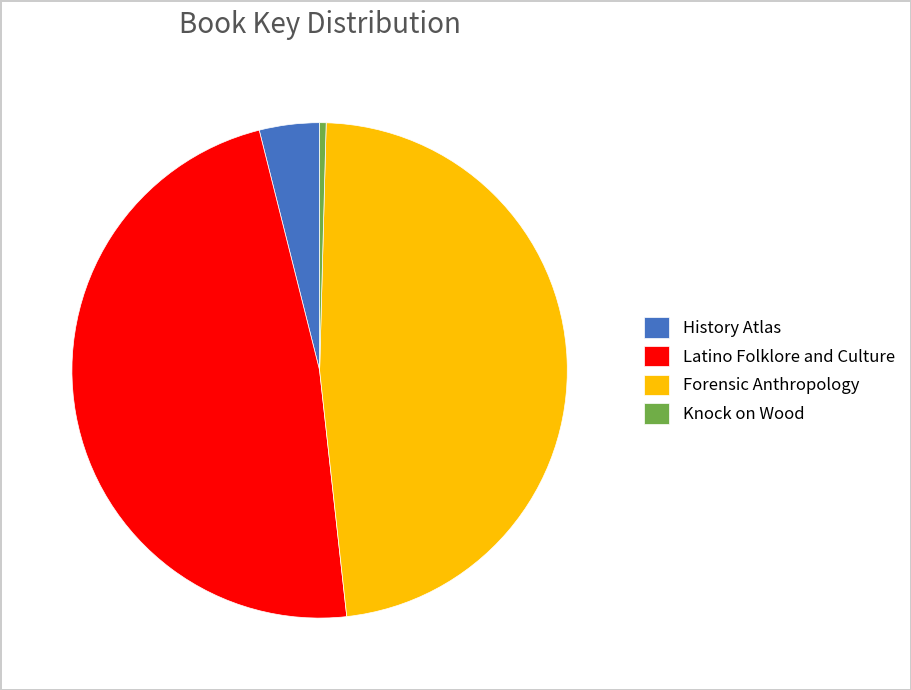

Which slice is the smallest?

Knock on Wood